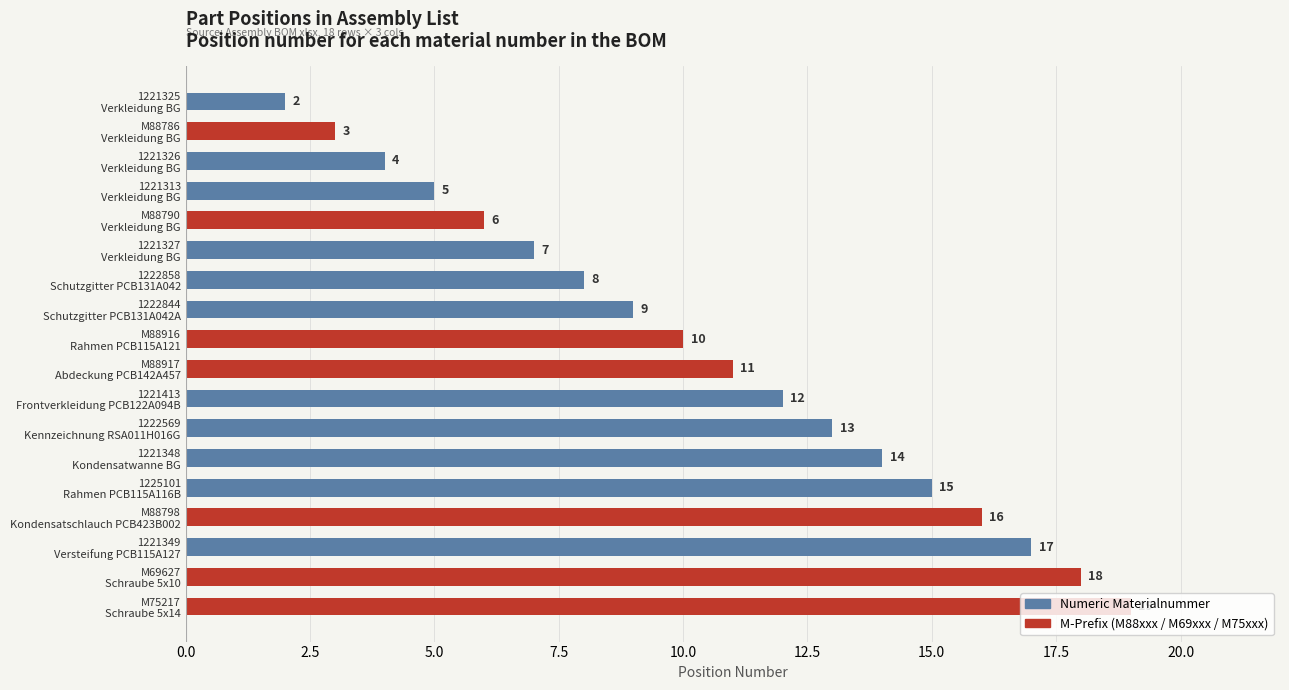

Rank the categories by value from highest to lowest.

M75217
Schraube 5x14, M69627
Schraube 5x10, 1221349
Versteifung PCB115A127, M88798
Kondensatschlauch PCB423B002, 1225101
Rahmen PCB115A116B, 1221348
Kondensatwanne BG, 1222569
Kennzeichnung RSA011H016G, 1221413
Frontverkleidung PCB122A094B, M88917
Abdeckung PCB142A457, M88916
Rahmen PCB115A121, 1222844
Schutzgitter PCB131A042A, 1222858
Schutzgitter PCB131A042, 1221327
Verkleidung BG, M88790
Verkleidung BG, 1221313
Verkleidung BG, 1221326
Verkleidung BG, M88786
Verkleidung BG, 1221325
Verkleidung BG